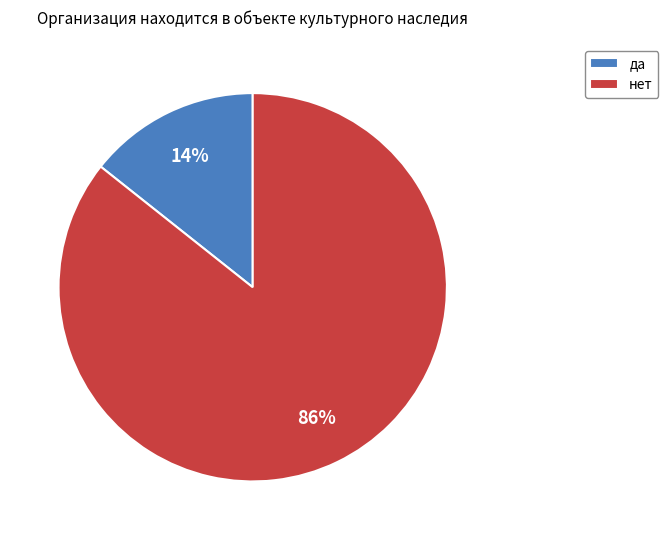

To the nearest percent, what percentage of the pie is нет?

86%